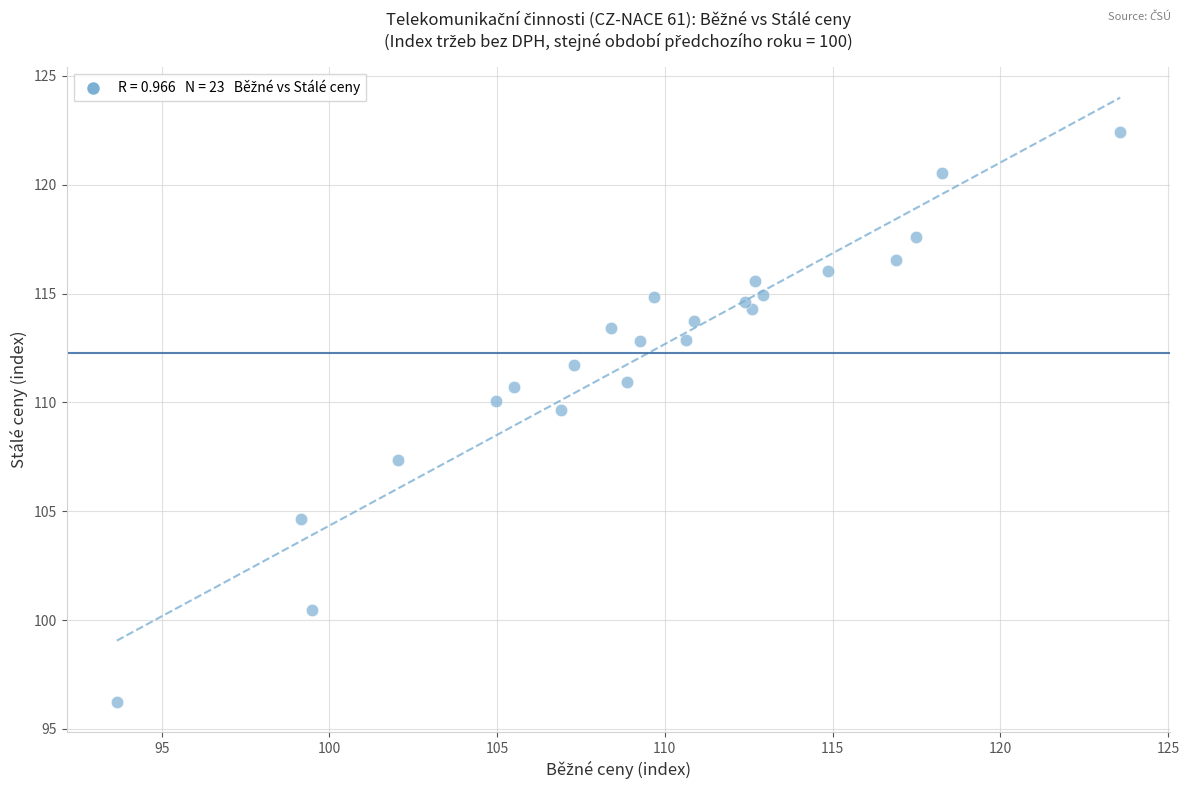

What Y value in the scatter plot is closest to 109?

109.7